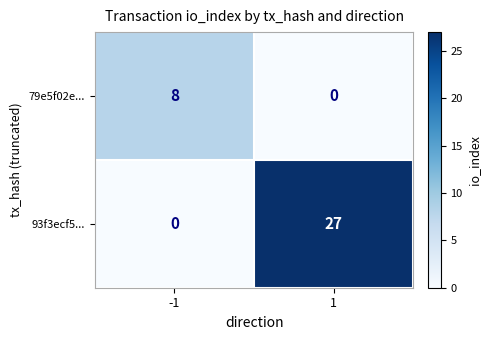

What is the maximum value shown in the chart?

27